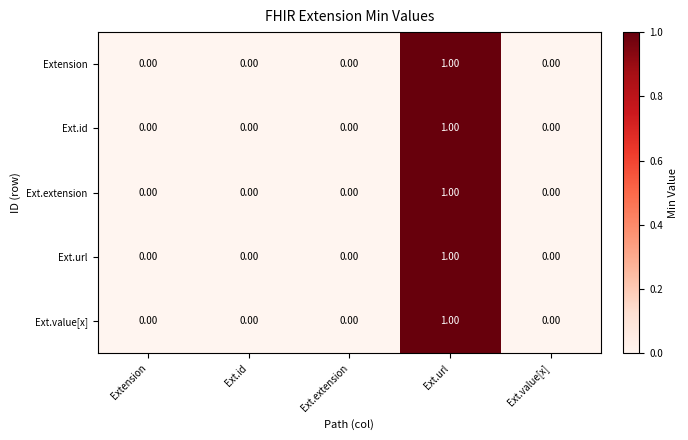

What is the total value across all series at Ext.url?

5